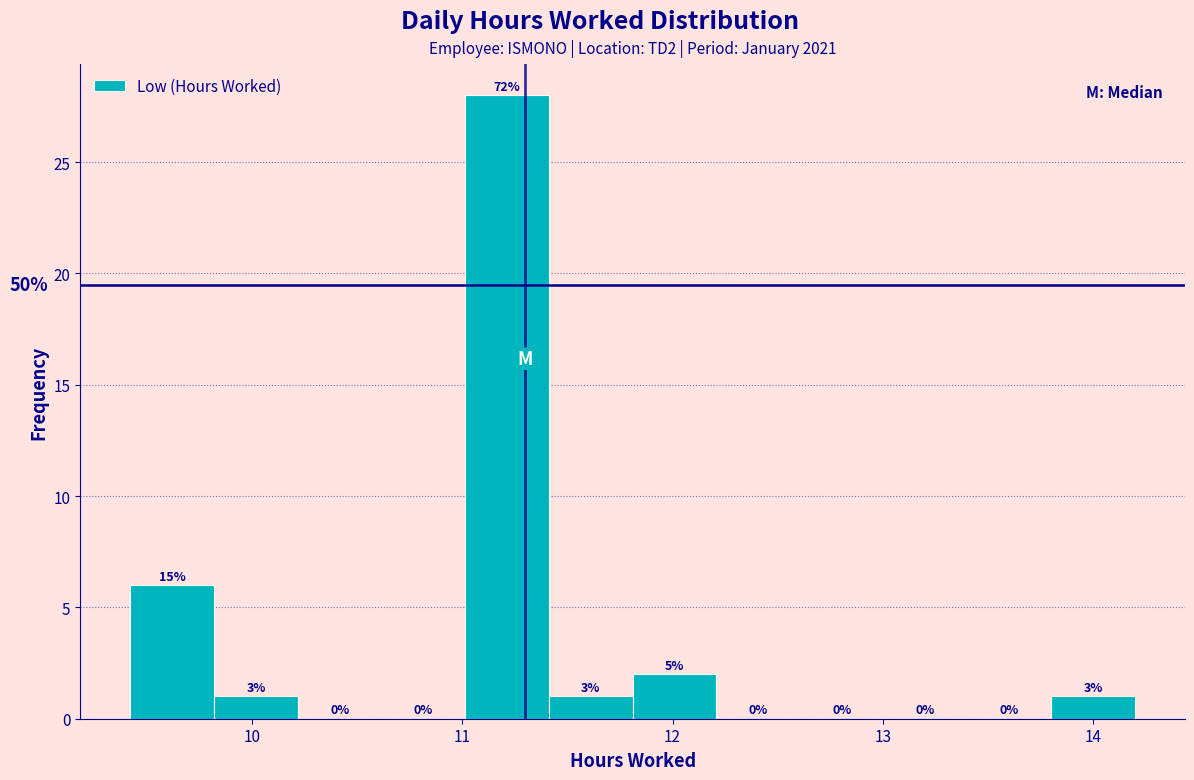

Around what value on the x-axis is the tallest bar? Give the approximate position of its centre, as read against the axis.

11.2